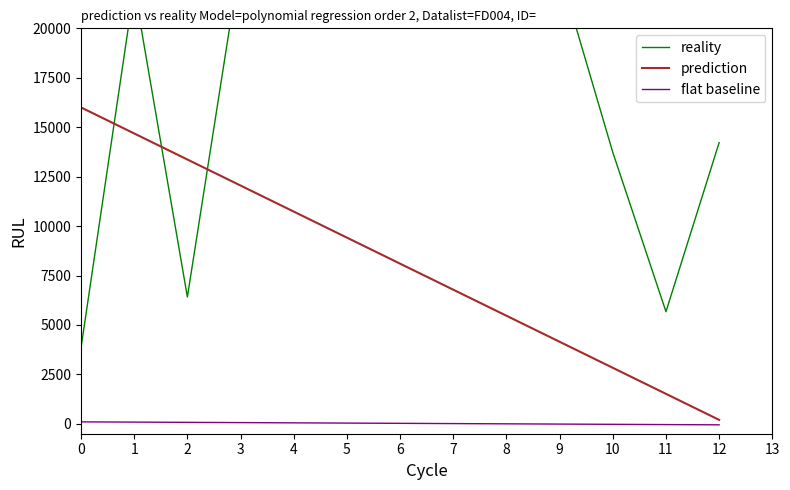

Reading left to right, list all the values displayed in this chart.

reality: 3847.7	22054.5	6414.7	23562.2	22335.5	22335.6	23605.1	23037.0	22171.4	22868.0	13729.7	5671.1	14221.4
prediction: 16000.0	14683.3	13366.7	12050.0	10733.3	9416.7	8100.0	6783.3	5466.7	4150.0	2833.3	1516.7	200.0
flat baseline: 100.0	87.5	75.0	62.5	50.0	37.5	25.0	12.5	0.0	-12.5	-25.0	-37.5	-50.0